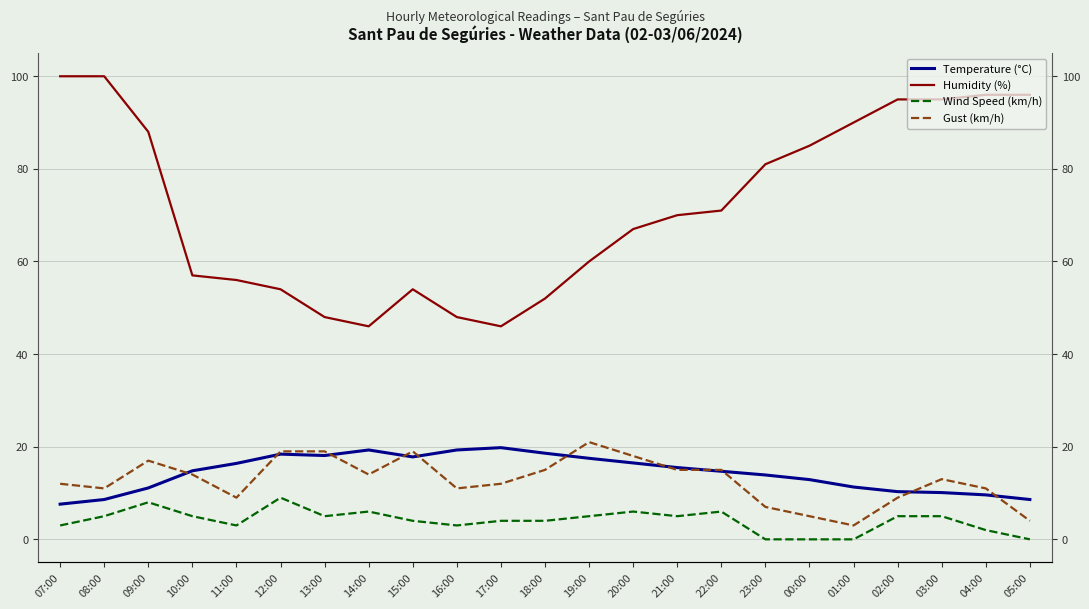

Reading right to left, what are all the values shown in this chart?

Temperature (°C): 8.6	9.6	10.1	10.3	11.3	12.9	13.9	14.7	15.5	16.5	17.5	18.6	19.8	19.3	17.8	19.3	18.1	18.4	16.4	14.8	11.1	8.6	7.6
Humidity (%): 96.0	96.0	95.0	95.0	90.0	85.0	81.0	71.0	70.0	67.0	60.0	52.0	46.0	48.0	54.0	46.0	48.0	54.0	56.0	57.0	88.0	100.0	100.0
Wind Speed (km/h): 0.0	2.0	5.0	5.0	0.0	0.0	0.0	6.0	5.0	6.0	5.0	4.0	4.0	3.0	4.0	6.0	5.0	9.0	3.0	5.0	8.0	5.0	3.0
Gust (km/h): 4.0	11.0	13.0	9.0	3.0	5.0	7.0	15.0	15.0	18.0	21.0	15.0	12.0	11.0	19.0	14.0	19.0	19.0	9.0	14.0	17.0	11.0	12.0